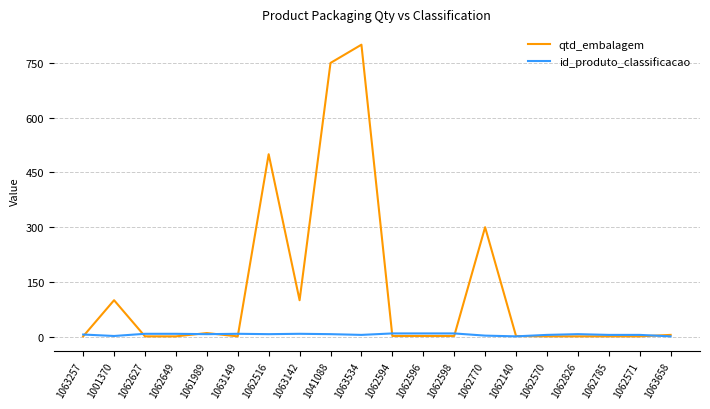

What are all the series names shown in the legend?

qtd_embalagem, id_produto_classificacao